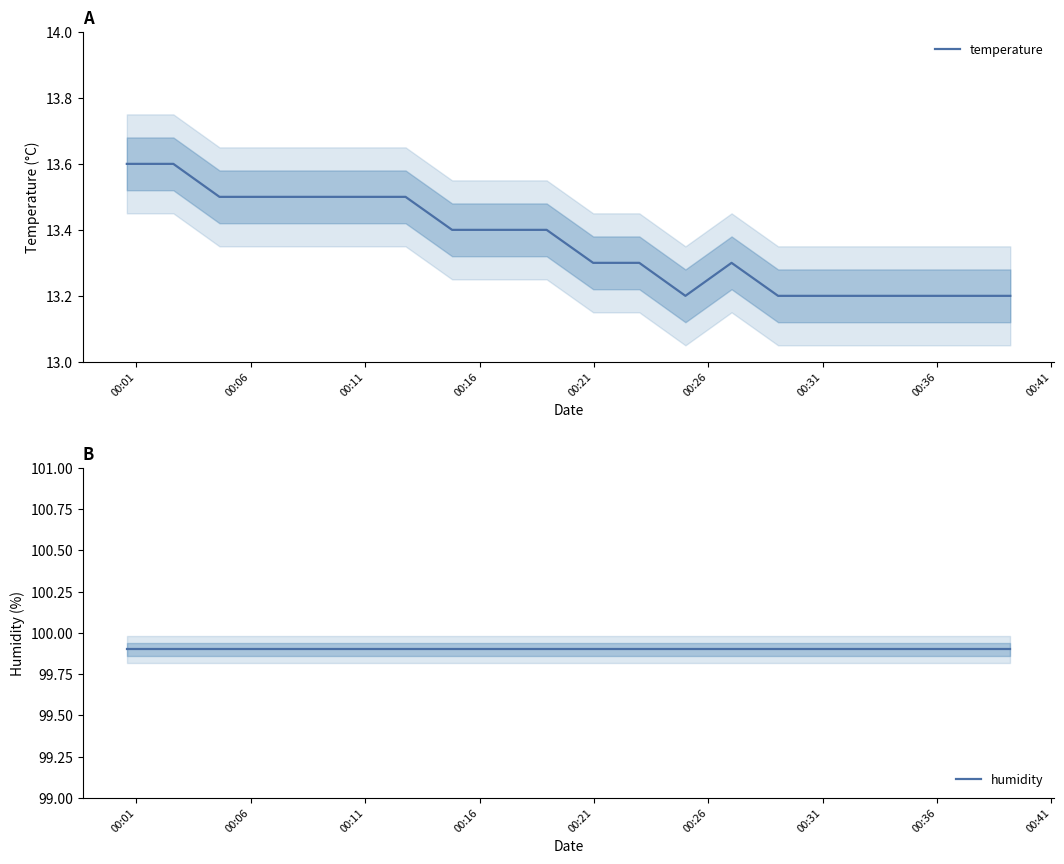

What is the average value of the temperature series?

13.4